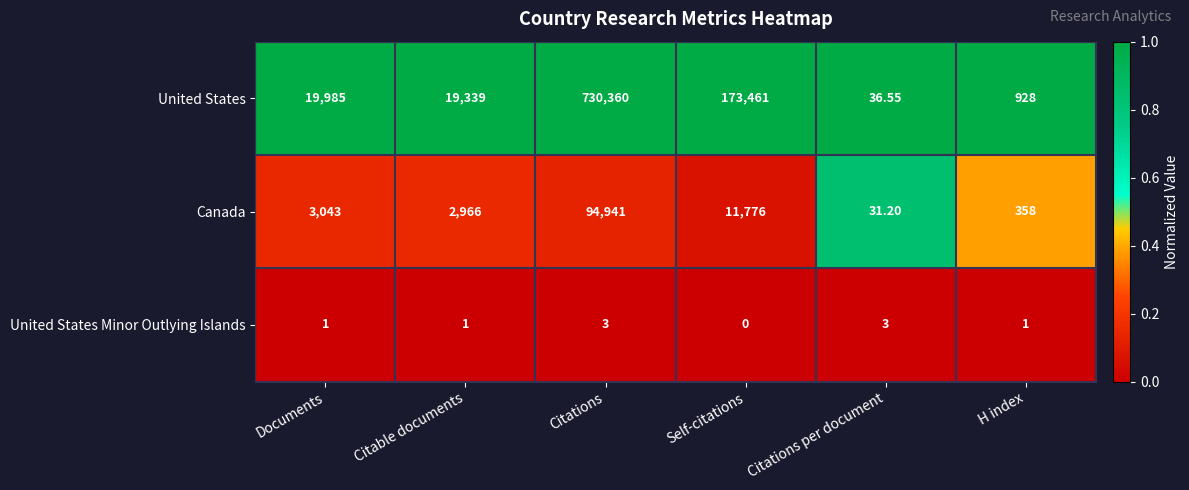

At H index, list the series in order from smallest to largest.

United States Minor Outlying Islands, Canada, United States